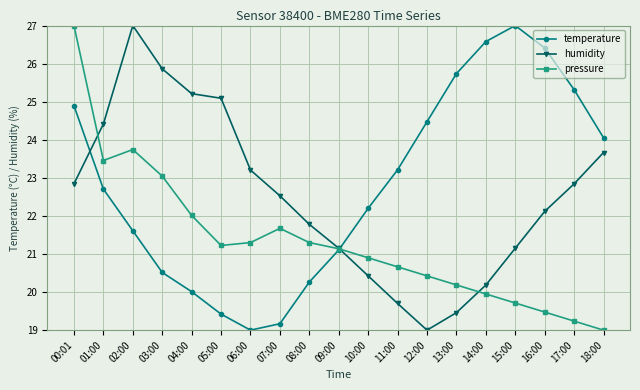

The pressure series shows 12.9 at 01:00. True or false?

False